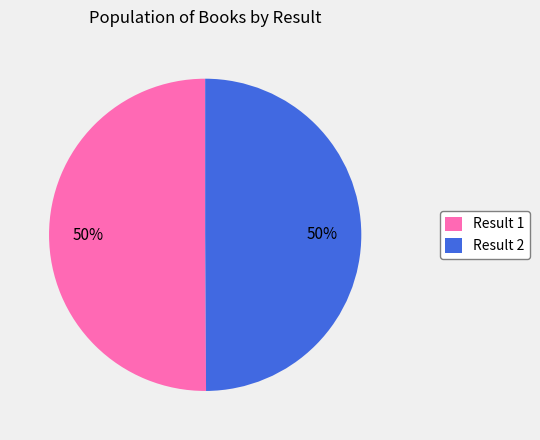

True or false: Result 2 accounts for 37% of the total.

False